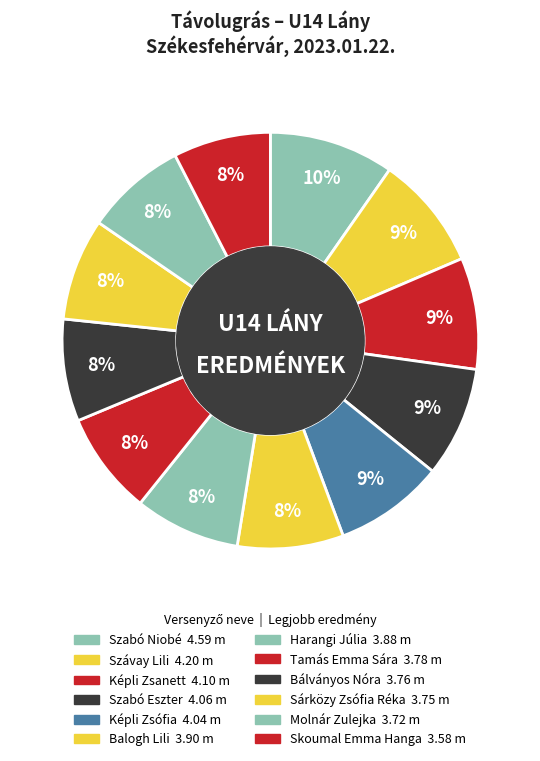

What portion of the pie excludes Harangi Júlia?

91.8%